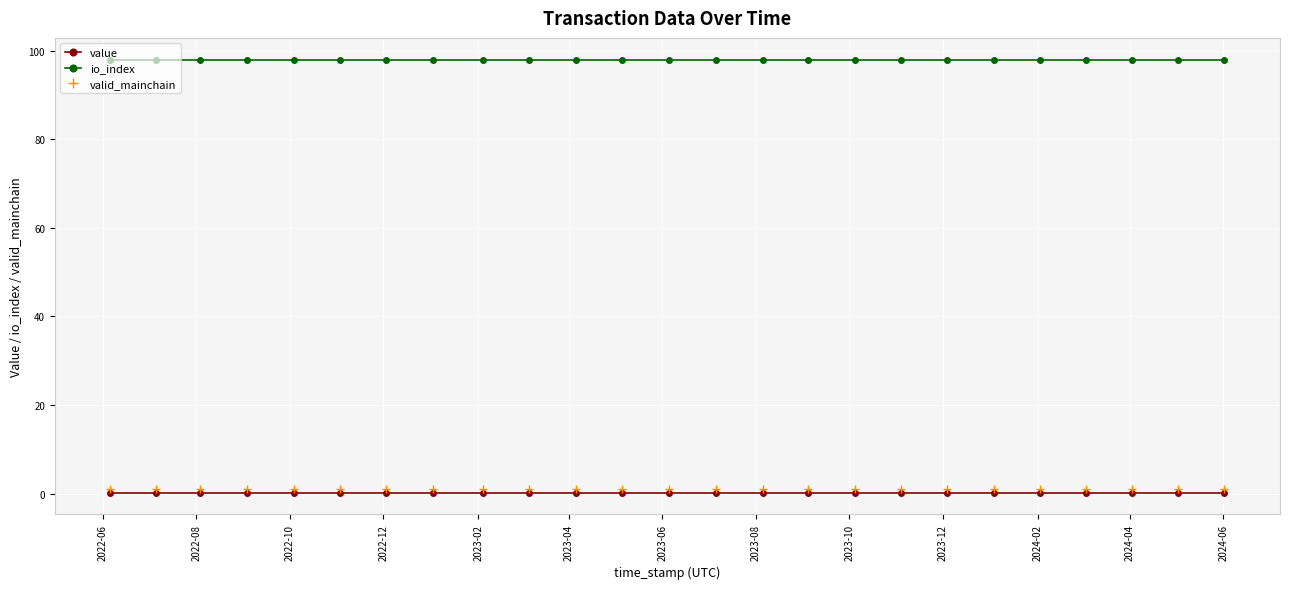

True or false: value and io_index cross at least once.

False